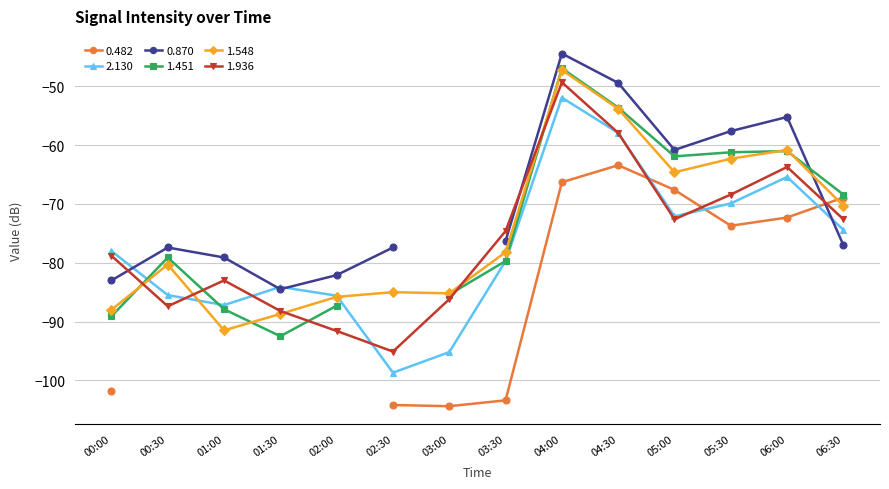

What is the value of the 2.130 point at the 10th from the left?

-57.9